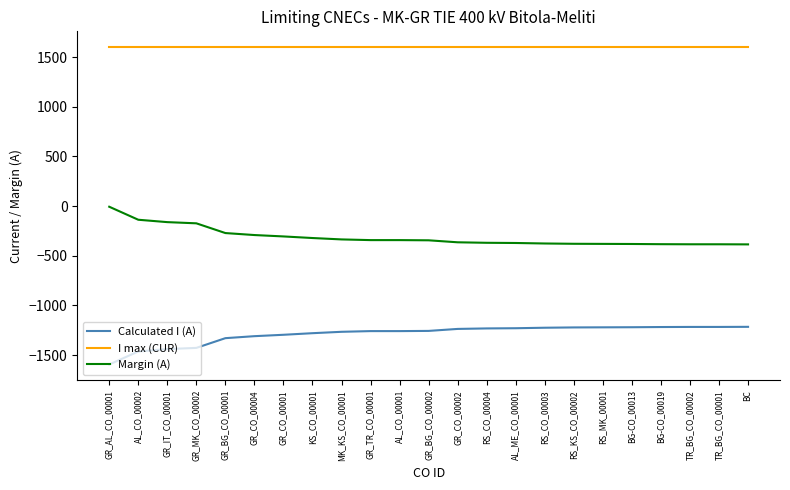

True or false: I max (CUR) and Calculated I (A) intersect in this chart.

False